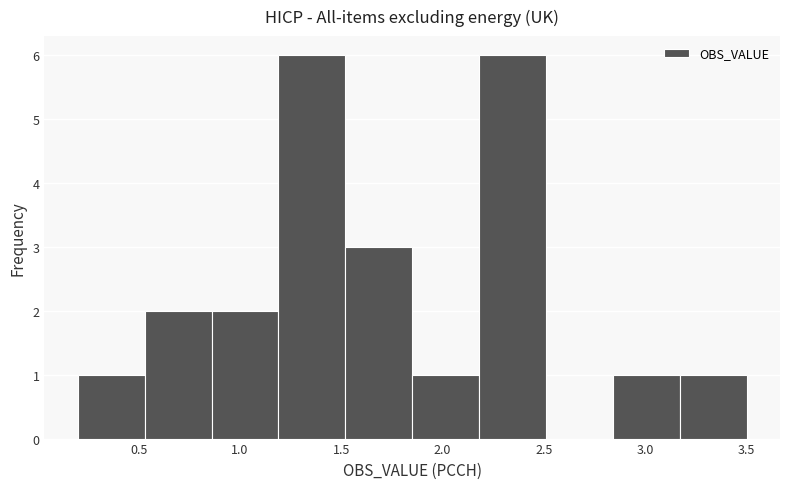

Reading left to right, list every bar in this chart as the range it spans on the x-axis followed by its height. Neither the bar edges nor the heights are printed on the chart, so give them approximately, as read against the axes.

0.20 to 0.53: 1
0.53 to 0.86: 2
0.86 to 1.19: 2
1.19 to 1.52: 6
1.52 to 1.85: 3
1.85 to 2.18: 1
2.18 to 2.51: 6
2.51 to 2.84: 0
2.84 to 3.17: 1
3.17 to 3.50: 1